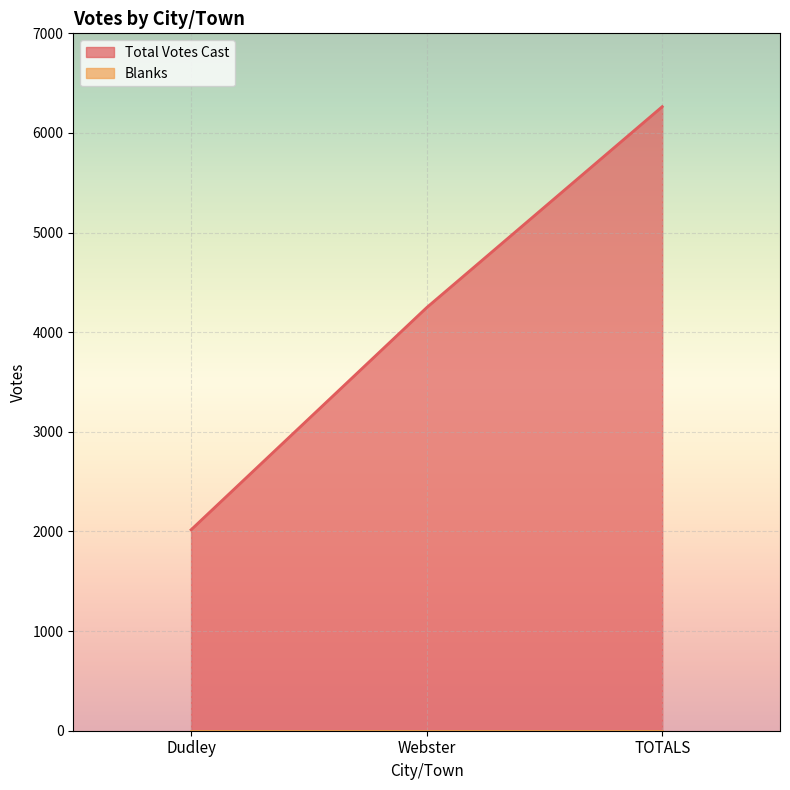

What is the label of the 2nd point from the left?

Webster